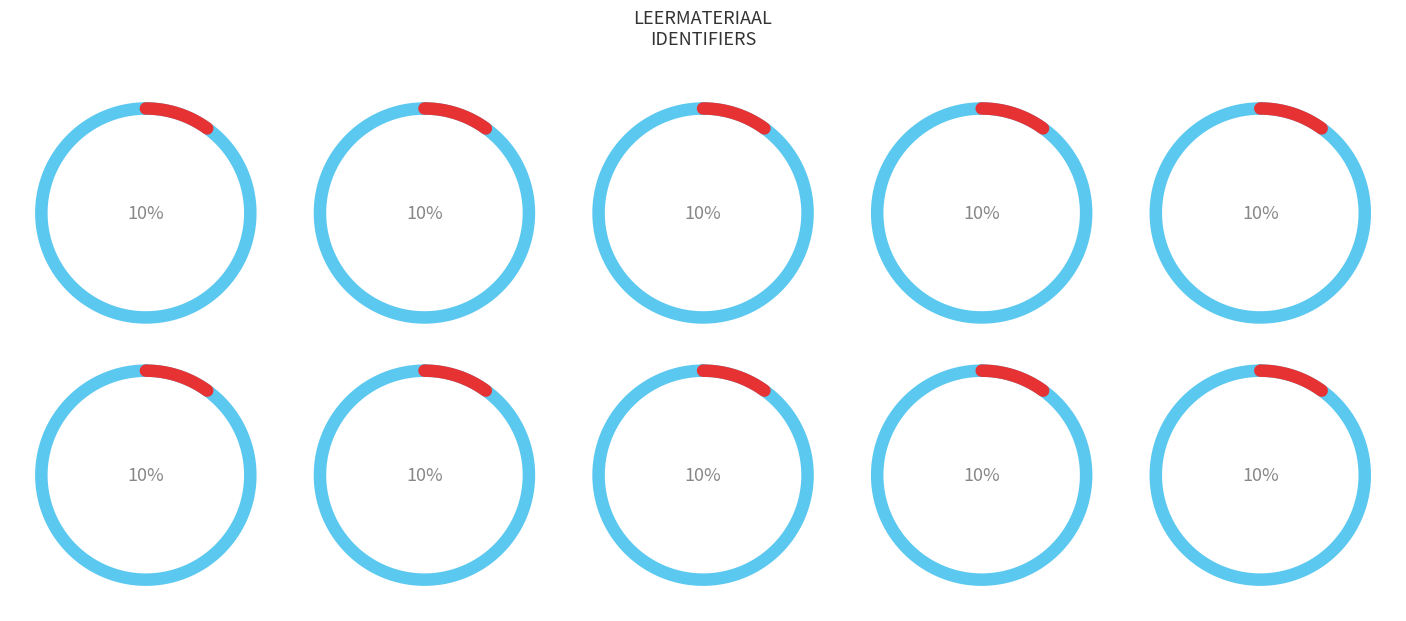

To the nearest percent, what is the combined percentage of Leerspieren (Building Learning Power) and Leerdoelen geschiedenis?

20%